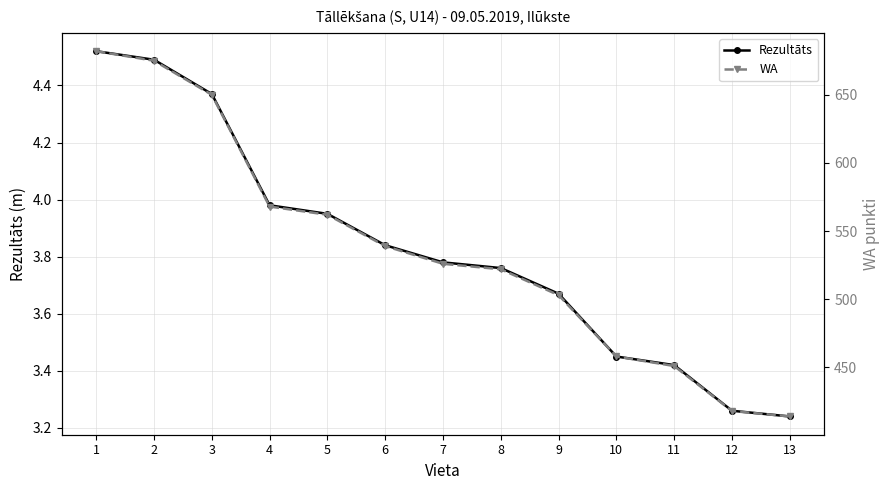

Reading left to right, list all the values displayed in this chart.

Rezultāts: 1=4.5	2=4.5	3=4.4	4=4.0	5=4.0	6=3.8	7=3.8	8=3.8	9=3.7	10=3.5	11=3.4	12=3.3	13=3.2
WA: 1=682.0	2=675.0	3=650.0	4=568.0	5=562.0	6=539.0	7=526.0	8=522.0	9=503.0	10=458.0	11=451.0	12=418.0	13=414.0